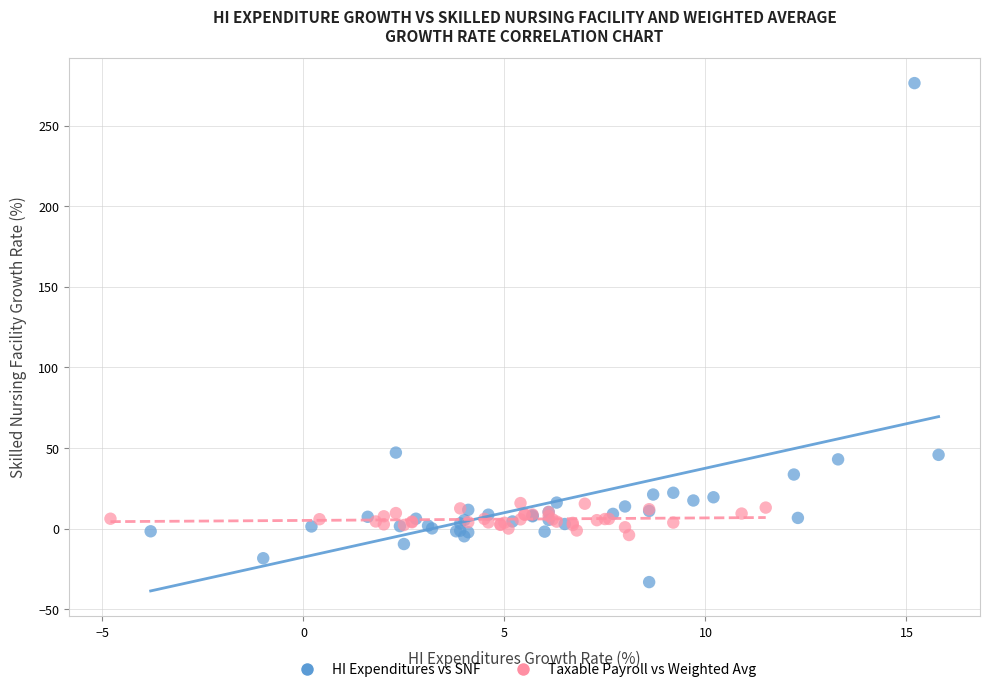

Which series reaches the minimum Y coordinate?

HI Expenditures vs SNF